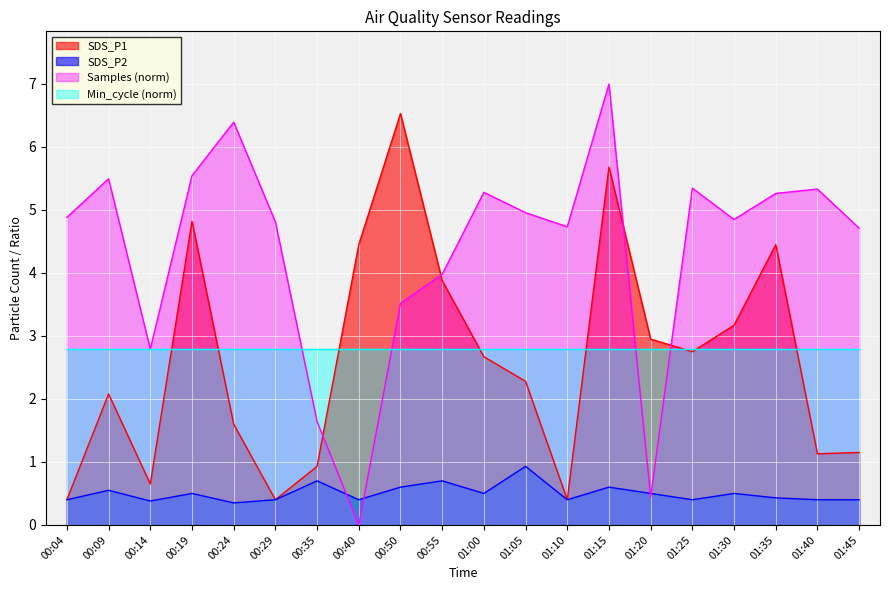

How many data points in Samples_norm are above 4?

14